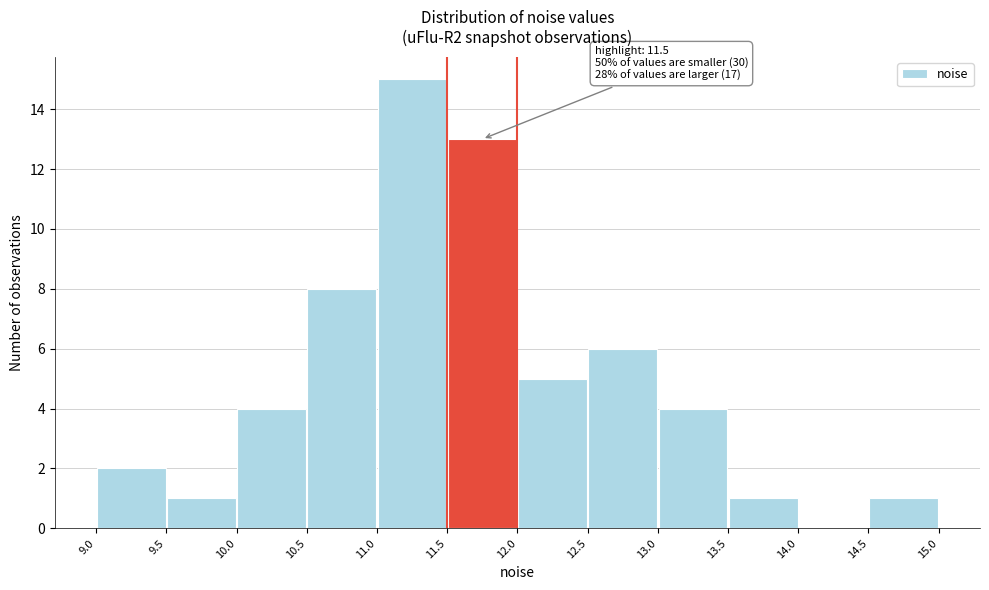

Which range on the x-axis has the tallest bar?

11.0 to 11.5